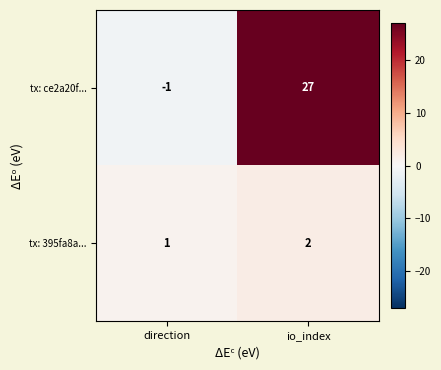

Rank the series by their average value, from lowest to highest.

tx: 395fa8a..., tx: ce2a20f...